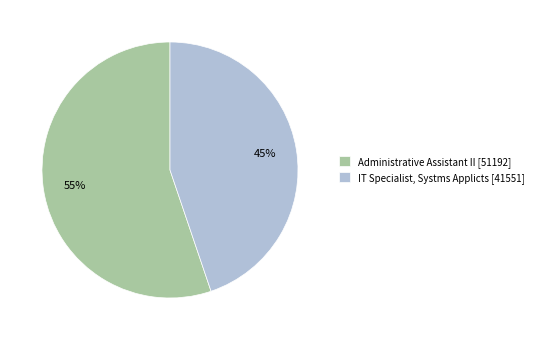

To the nearest percent, what is the difference between the IT Specialist, Systms Applicts and Administrative Assistant II slice percentages?

10%